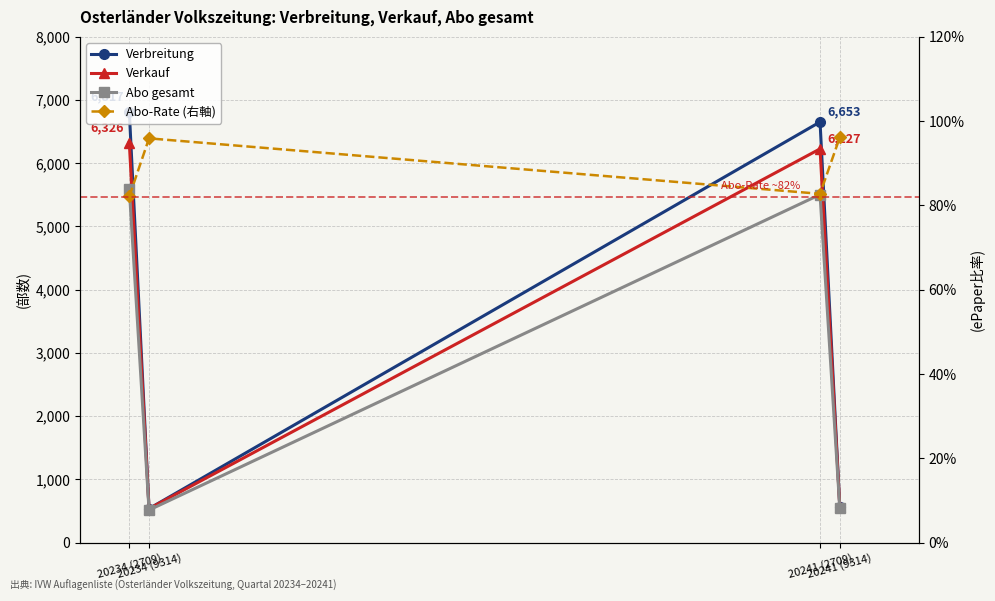

The value of Verkauf at 20241 (9314) is 180.2. True or false?

False